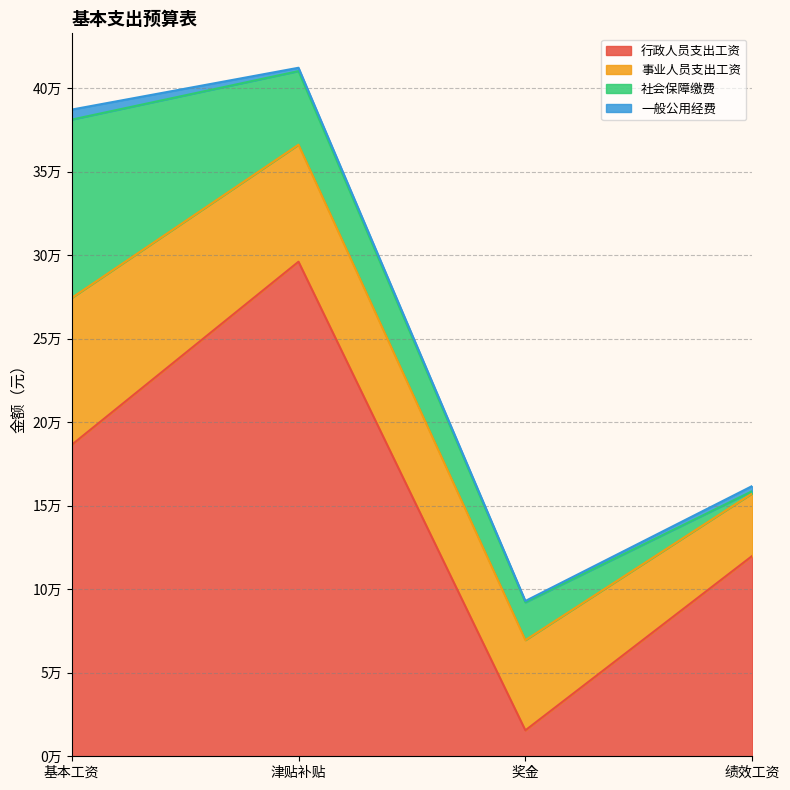

Does the chart display data point markers on the line(s)?

No